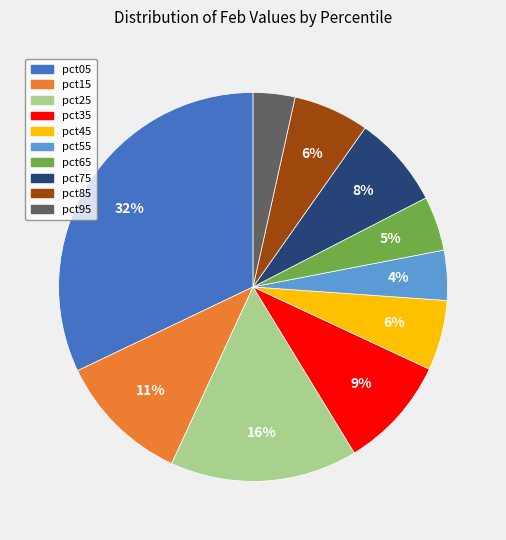

Do pct75 and pct15 together represent more than half of the pie?

No